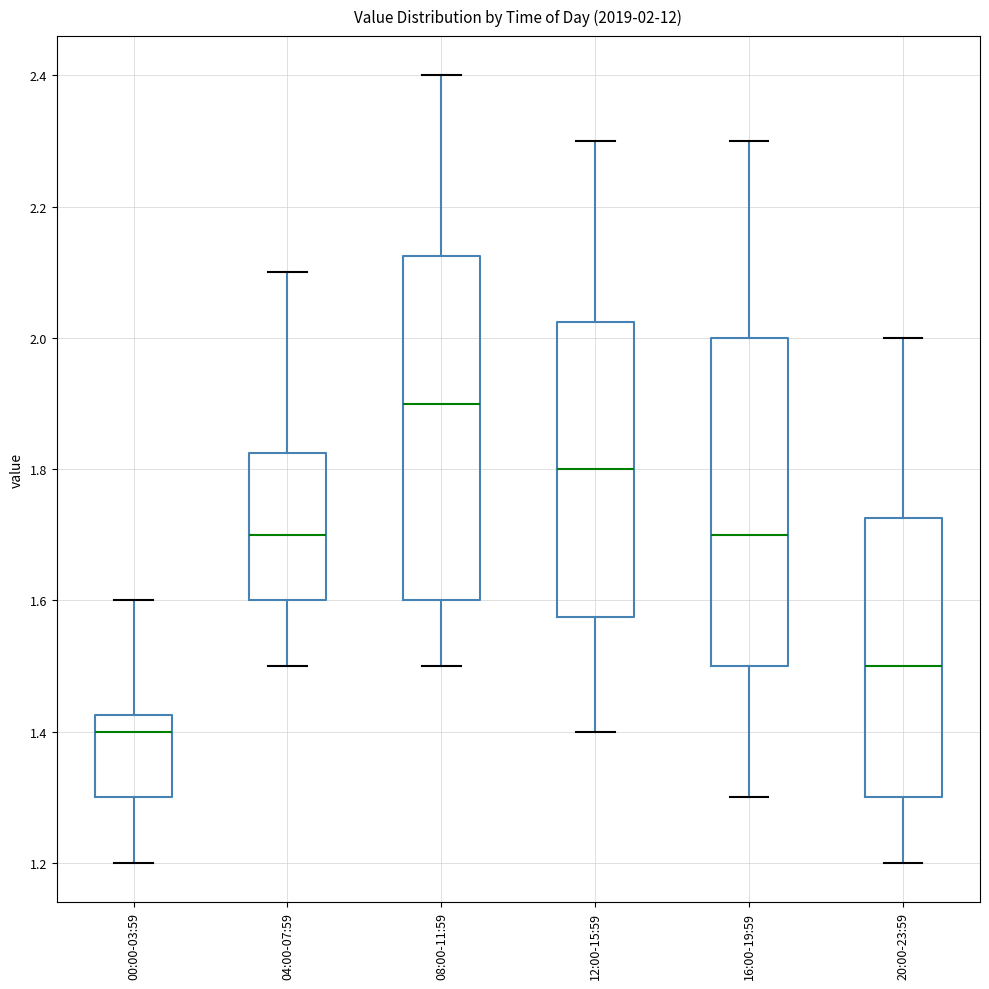

Which box is the tallest, from its lower edge to its upper edge?

08:00-11:59